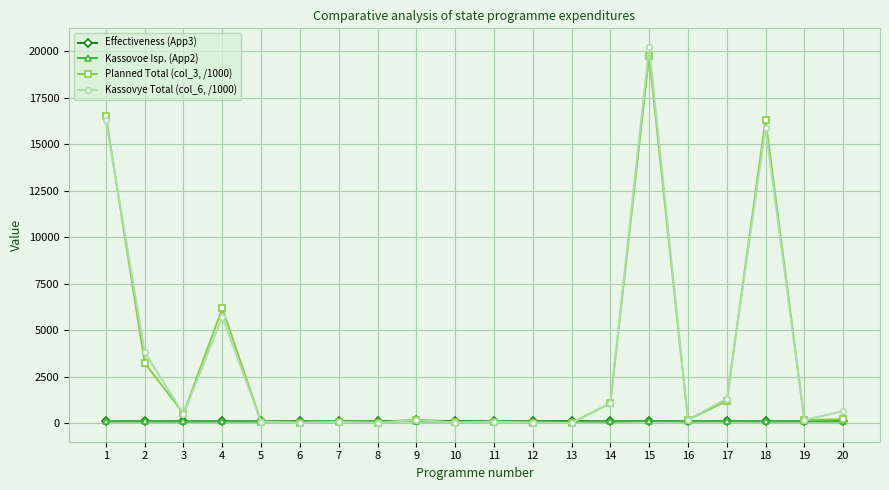

What is the maximum value shown in the chart?

20219.2